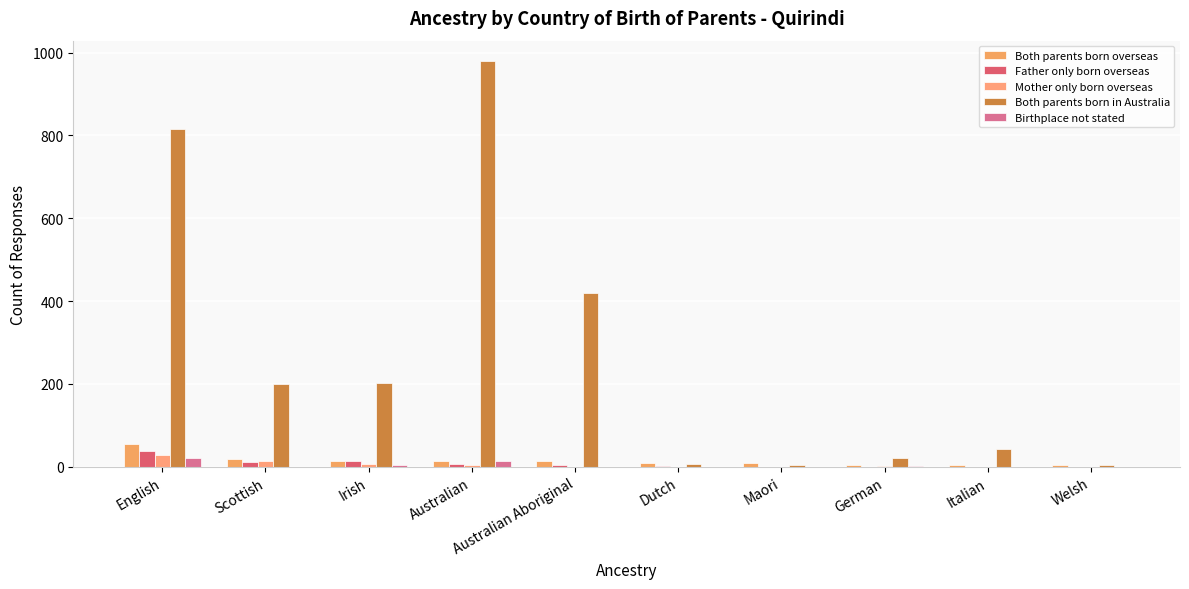

Is it true that Both parents born in Australia equals 11 at Dutch?

False